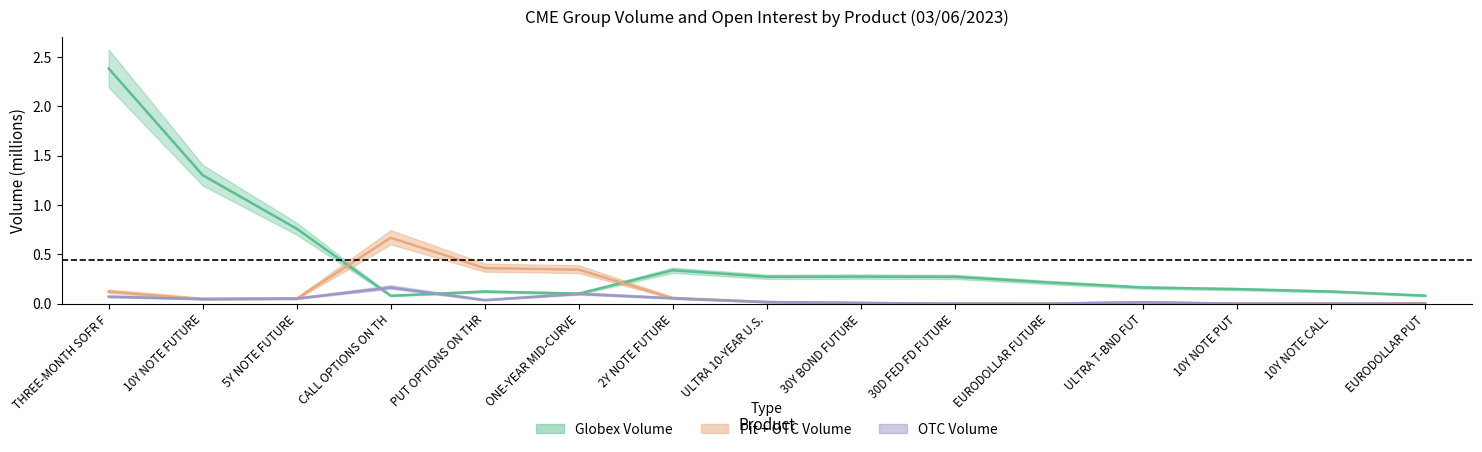

What is the value of the Globex Volume point at the 4th from the left?

0.1